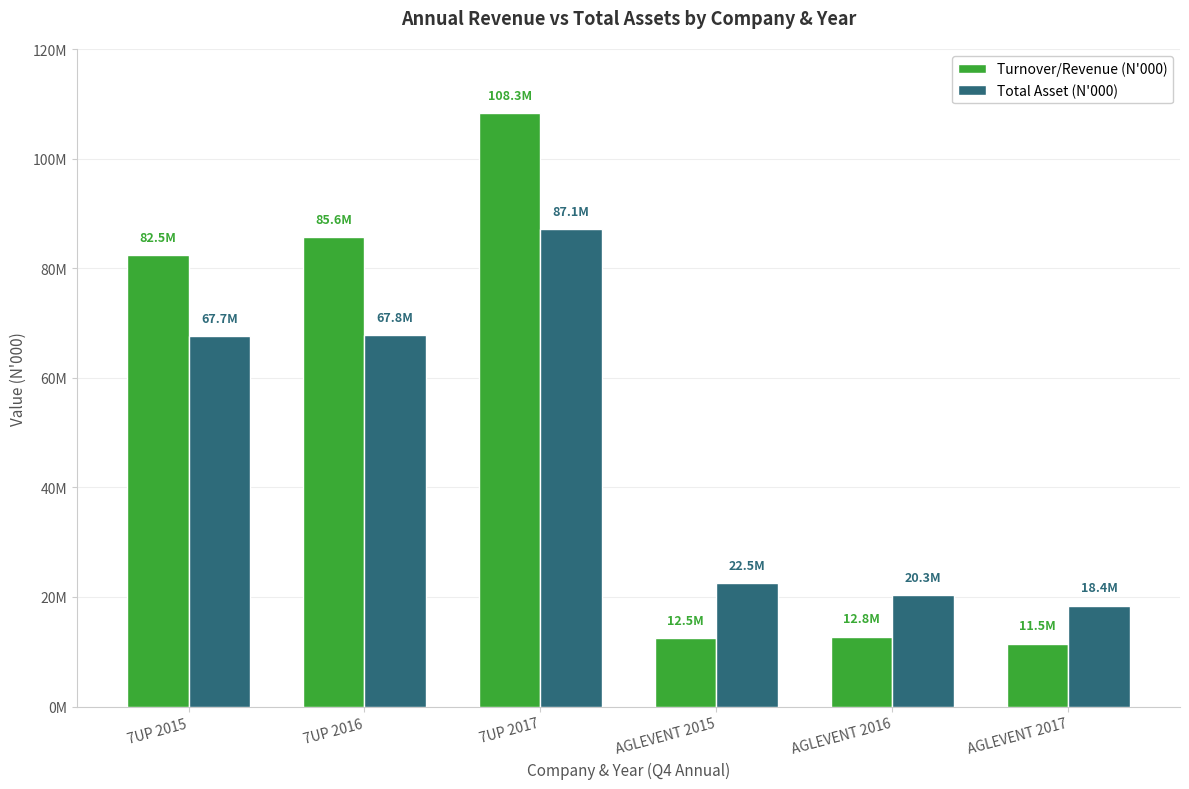

Reading right to left, extract all data points from this chart.

Turnover/Revenue (N'000): 11487542	12777906	12535861	108277000	85634679	82450505
Total Asset (N'000): 18435611	20343549	22501905	87096647	67796611	67686839